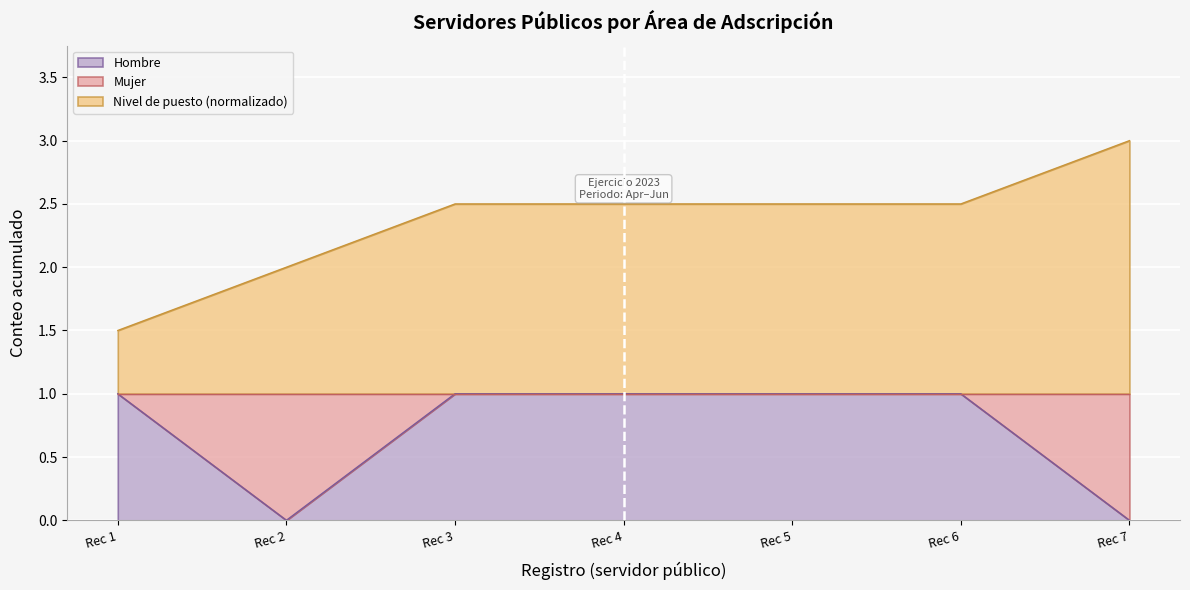

True or false: Hombre has a value of 0.0 at Rec 7.

True